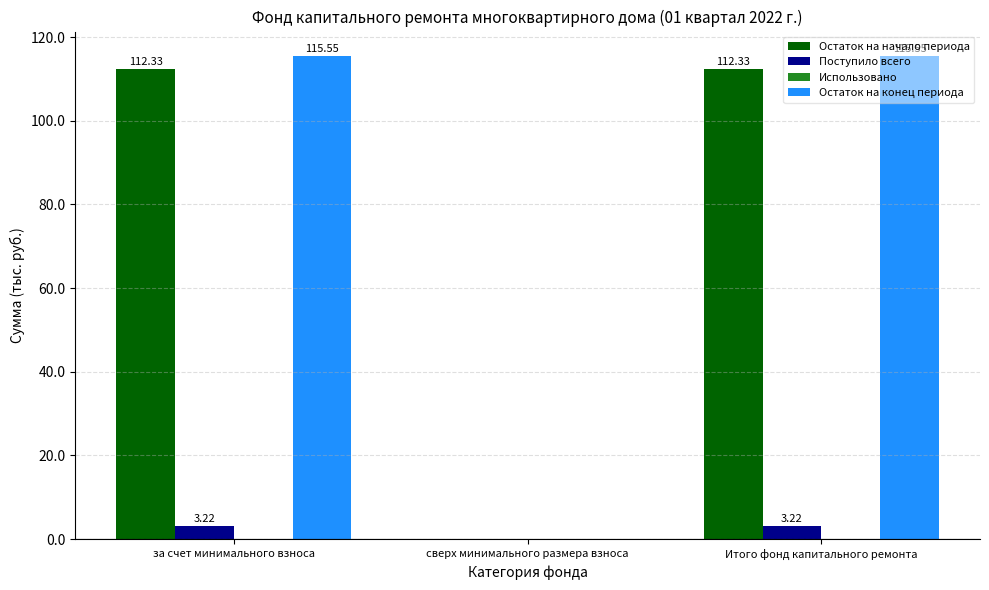

Which series has the largest total across all categories?

Остаток на конец периода